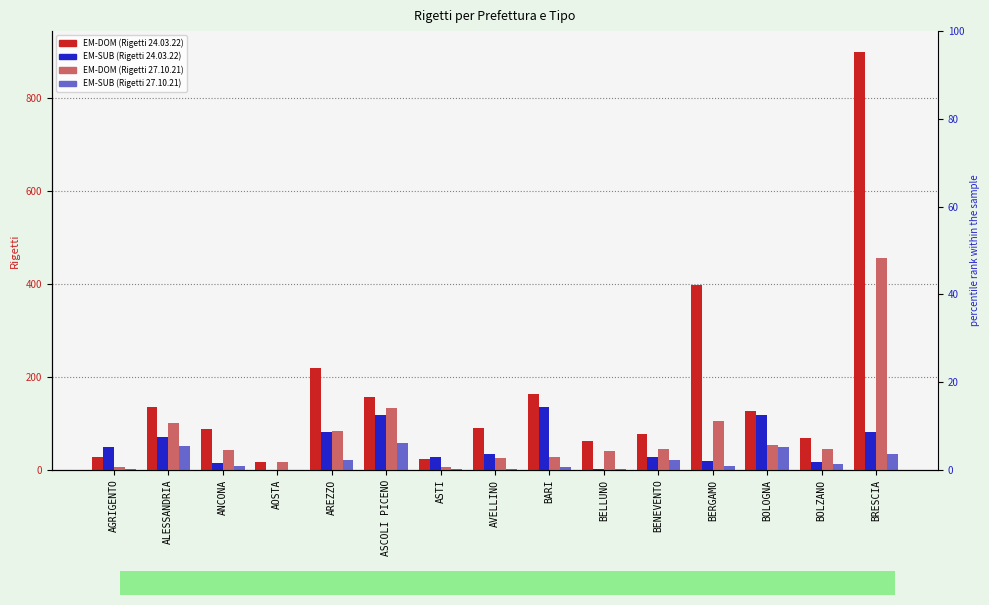

Does the chart contain stacked bars?

No